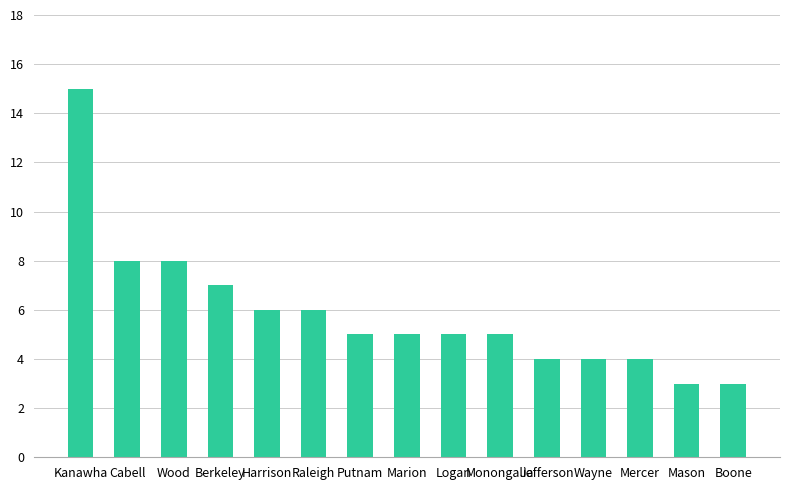

What position from the left is Monongalia?

10